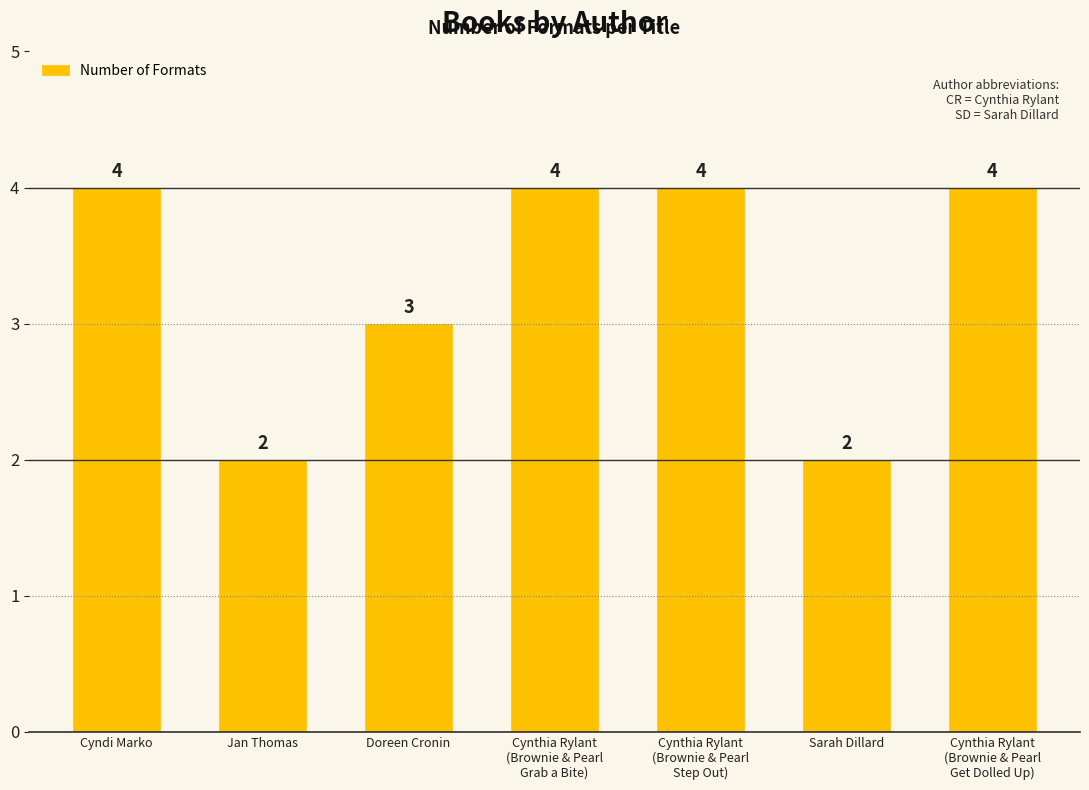

Which has a higher value, Cynthia Rylant
(Brownie & Pearl
Step Out) or Doreen Cronin?

Cynthia Rylant
(Brownie & Pearl
Step Out)